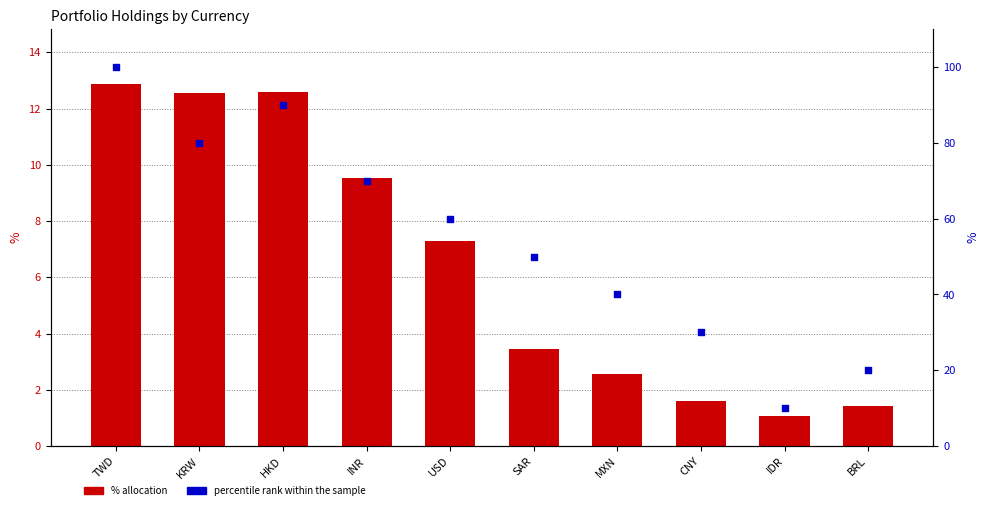

Is the value of percentile rank within the sample at TWD greater than the value of % allocation at KRW?

Yes